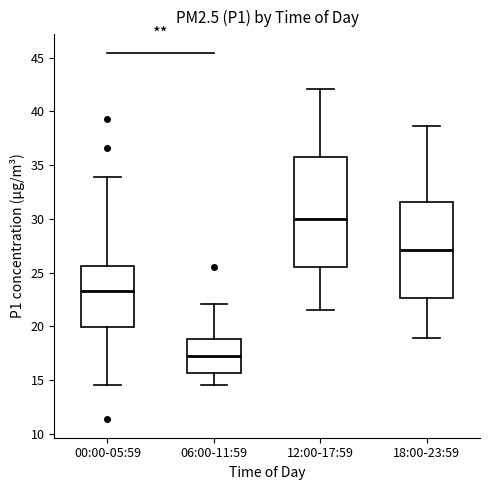

Which box is the tallest, from its lower edge to its upper edge?

12:00-17:59